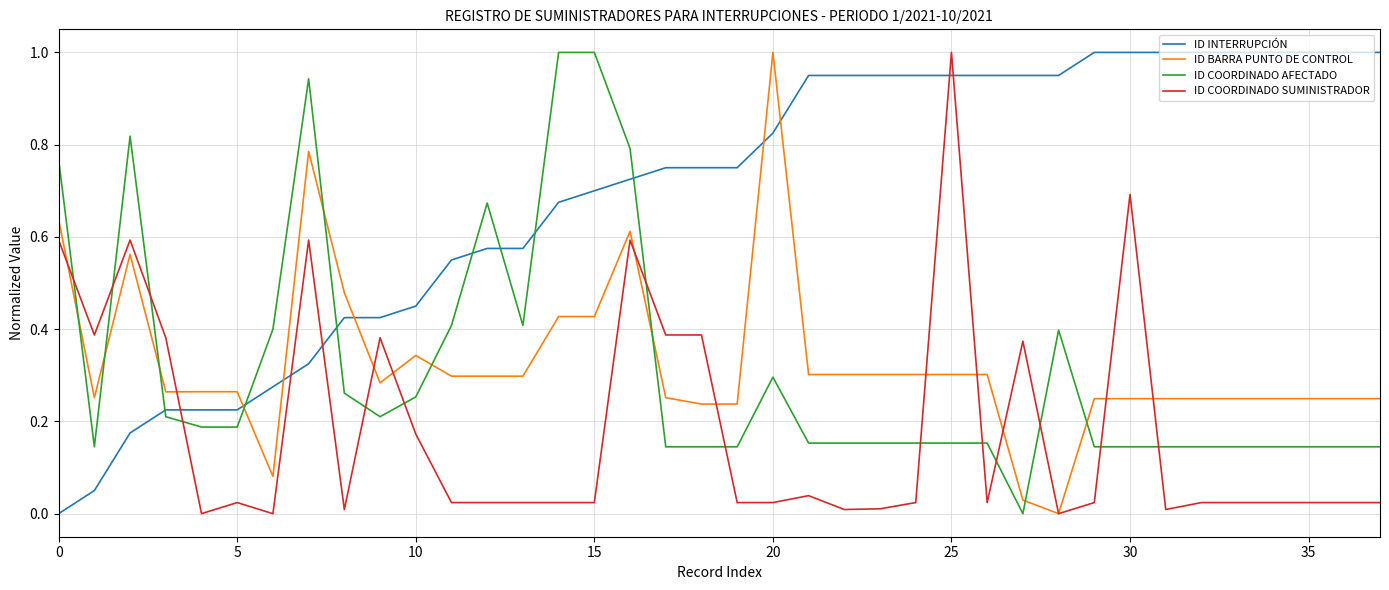

How many times do ID INTERRUPCIÓN and ID BARRA PUNTO DE CONTROL cross each other?

5